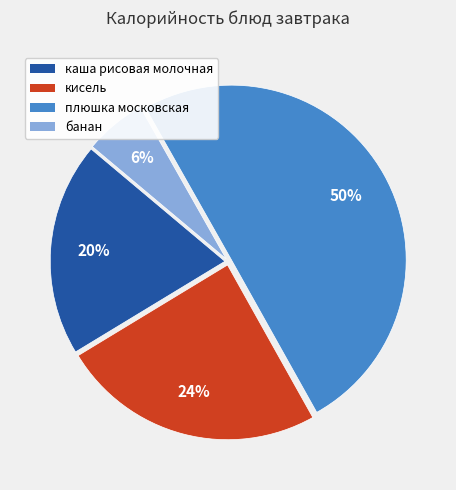

To the nearest percent, what is the combined percentage of плюшка московская and каша рисовая молочная?

70%